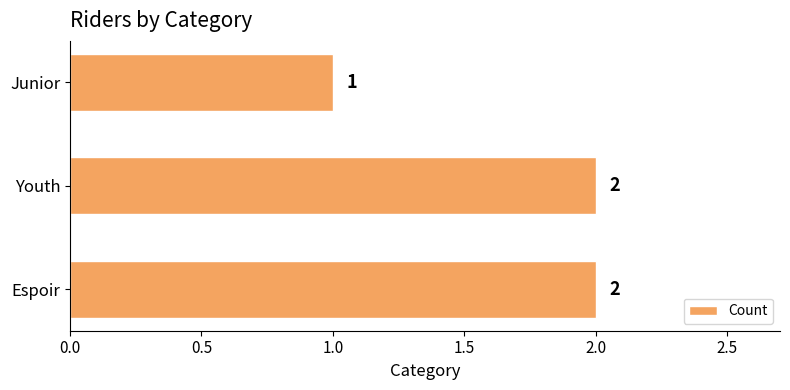

Are the bars horizontal?

Yes